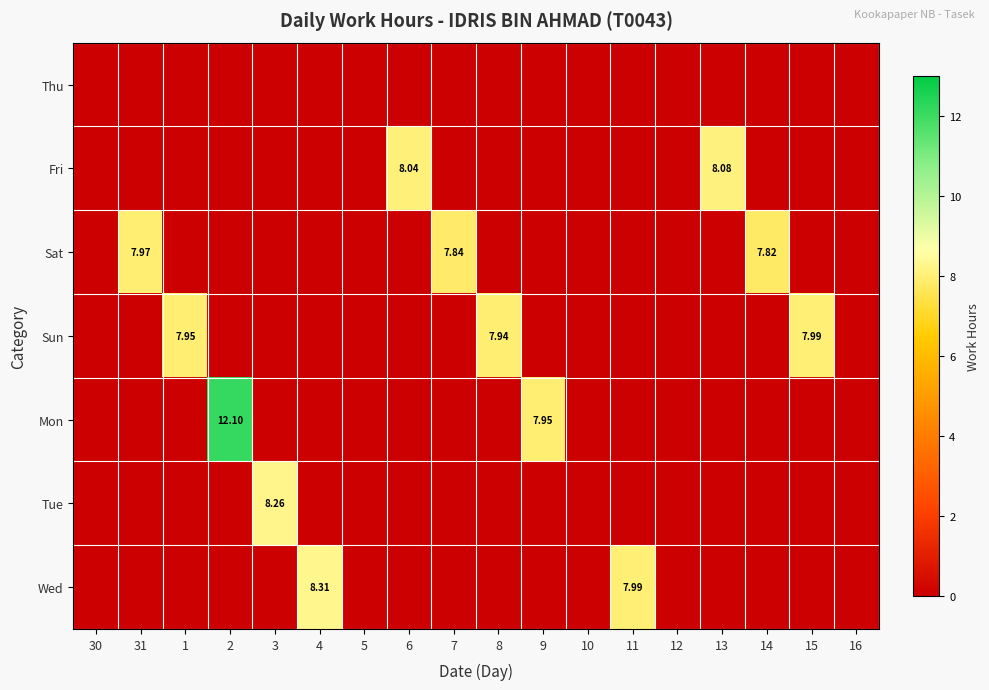

How many distinct data groups are displayed?

7